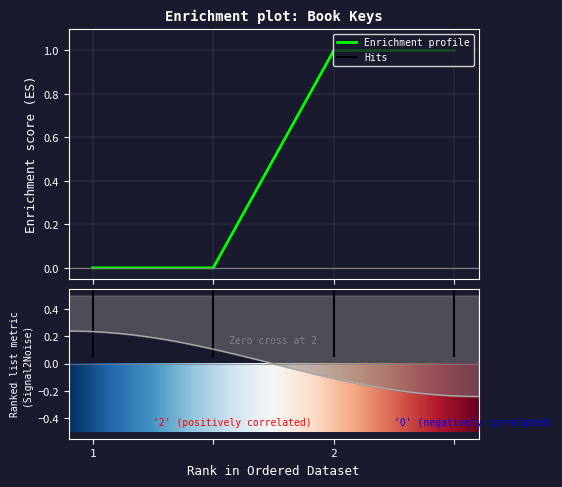

How many positive values are there?

2